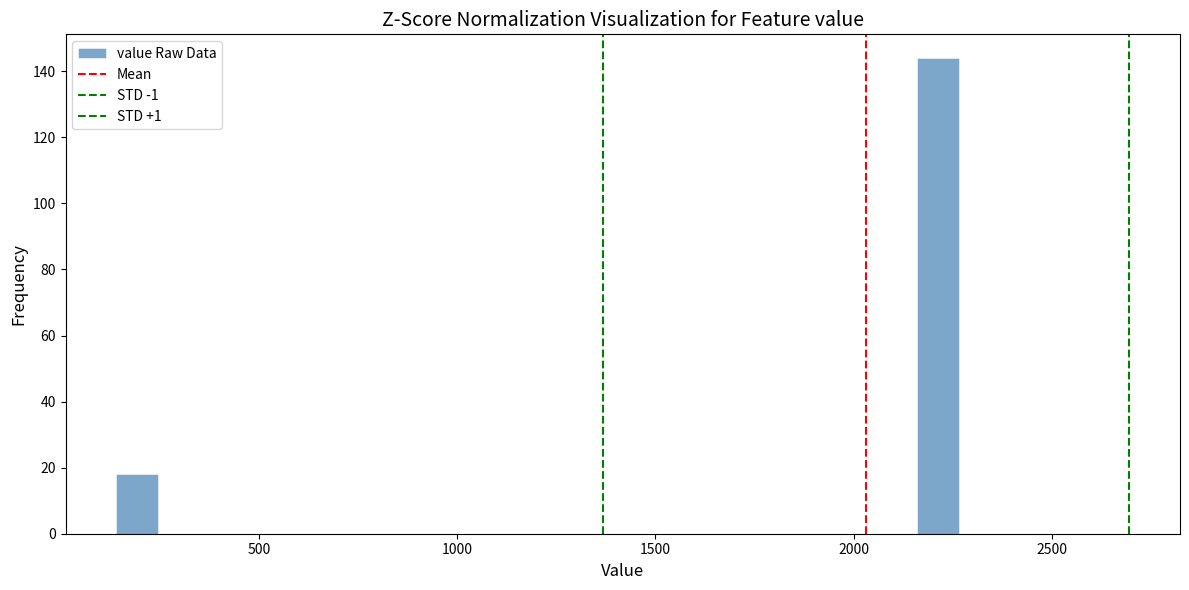

Around what value on the x-axis is the tallest bar? Give the approximate position of its centre, as read against the axis.

2200